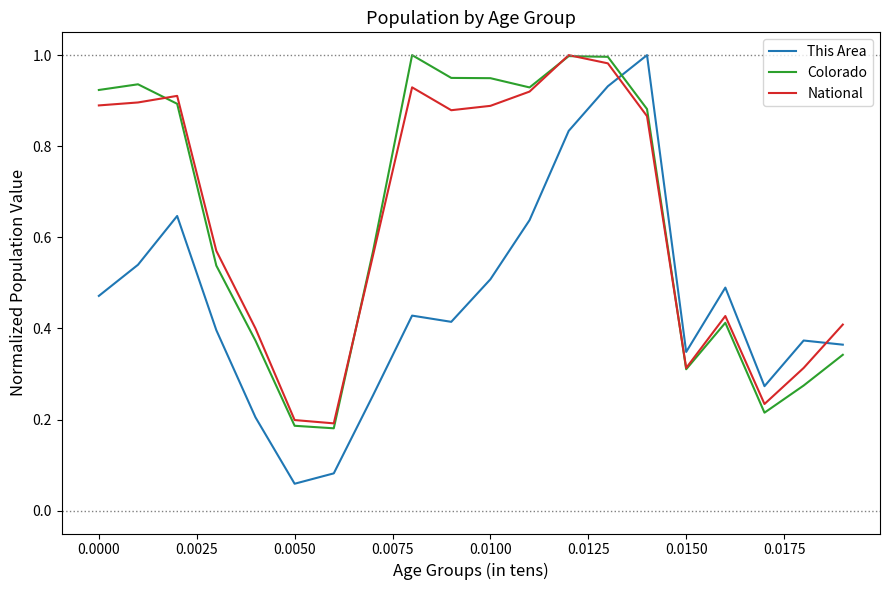

Which series ends up on top after the final intersection of This Area and National?

National